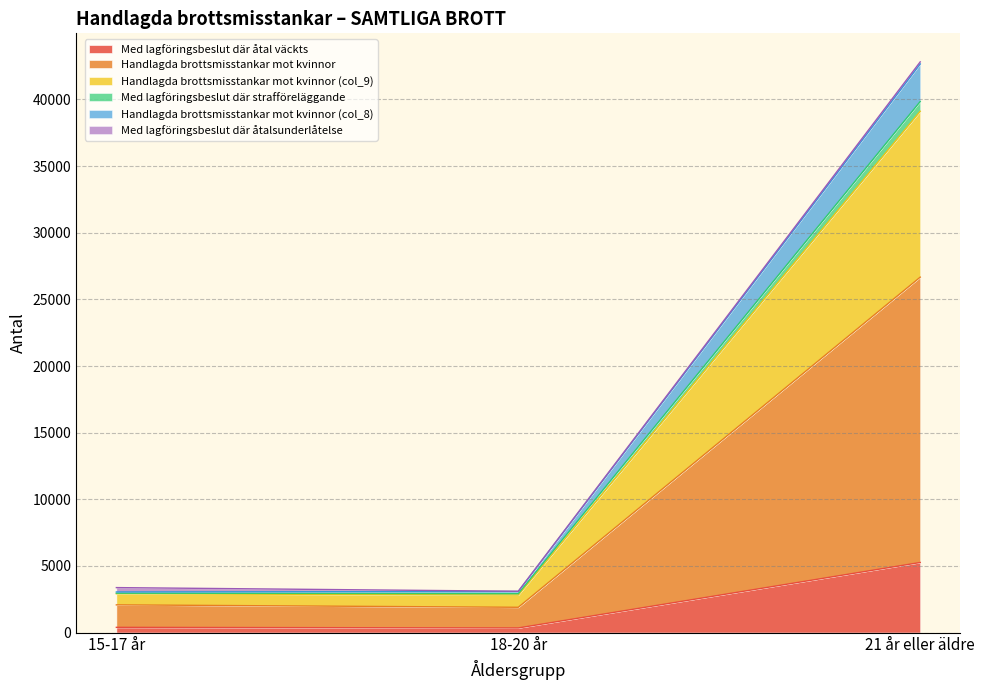

Which category has the lowest value in the Handlagda brottsmisstankar mot kvinnor (col_9) series?

15-17 år